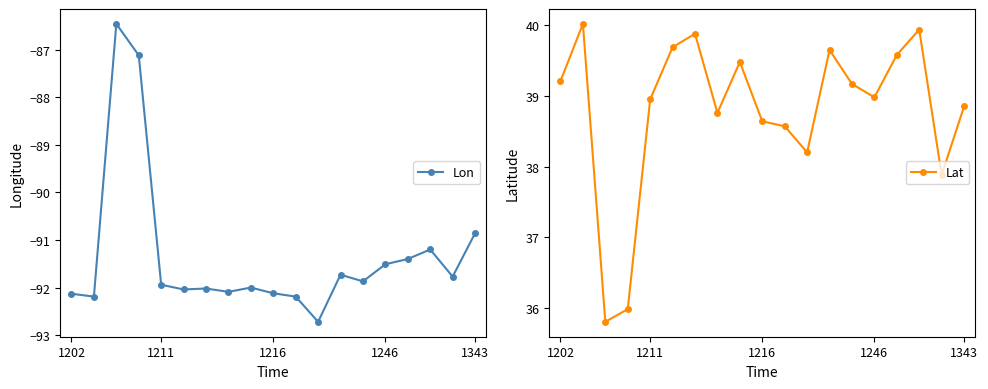

Reading right to left, transcribe all the data shown in this chart.

Lon: -90.9	-91.8	-91.2	-91.4	-91.5	-91.9	-91.7	-92.7	-92.2	-92.1	-92.0	-92.1	-92.0	-92.0	-91.9	-87.1	-86.5	-92.2	-92.1
Lat: 38.9	37.9	39.9	39.6	39.0	39.2	39.6	38.2	38.6	38.6	39.5	38.8	39.9	39.7	39.0	36.0	35.8	40.0	39.2